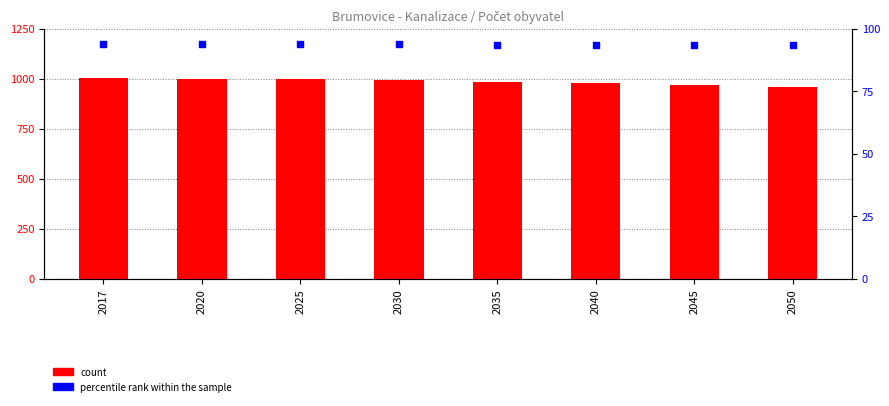

Is the value of percentile rank within the sample at 2030 greater than the value of count at 2017?

No